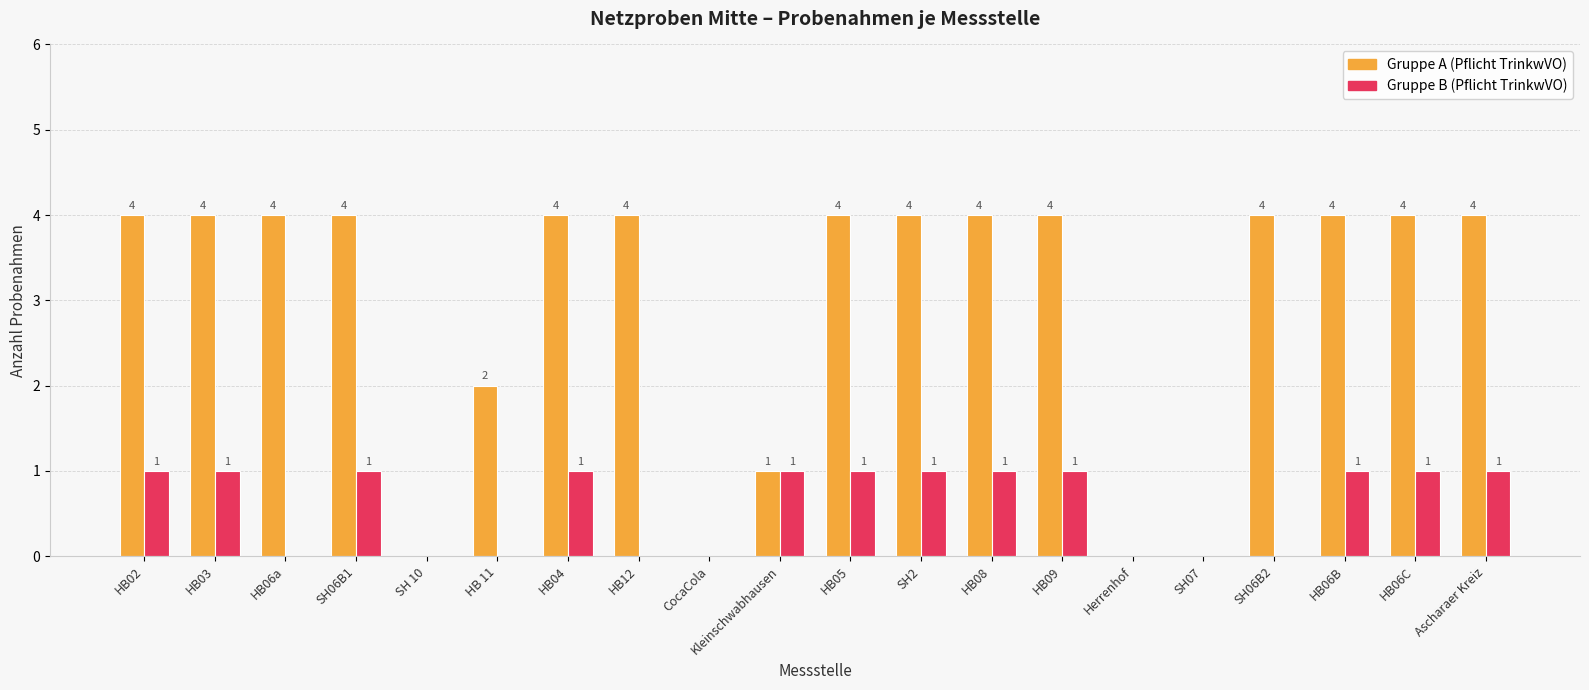

The value of Gruppe A (Pflicht TrinkwVO) at SH07 is -1. True or false?

False